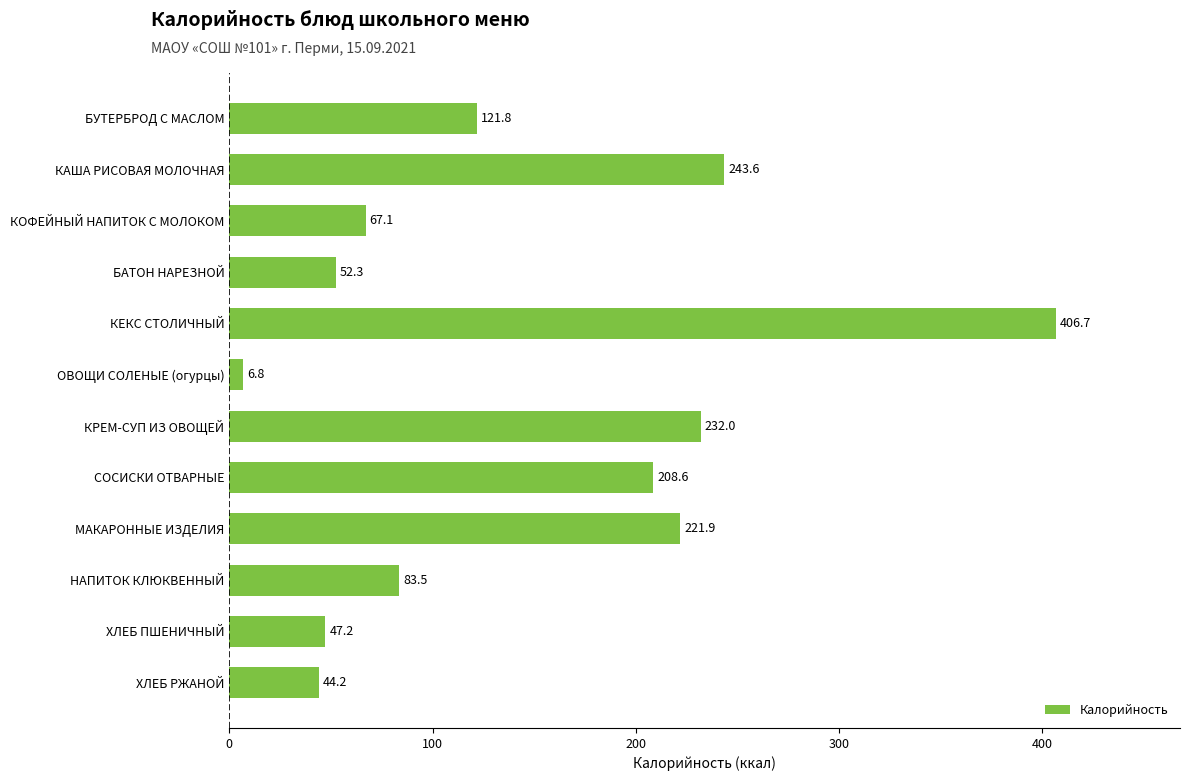

Reading top to bottom, list all the values displayed in this chart.

БУТЕРБРОД С МАСЛОМ=121.8	КАША РИСОВАЯ МОЛОЧНАЯ=243.6	КОФЕЙНЫЙ НАПИТОК С МОЛОКОМ=67.1	БАТОН НАРЕЗНОЙ=52.3	КЕКС СТОЛИЧНЫЙ=406.7	ОВОЩИ СОЛЕНЫЕ (огурцы)=6.8	КРЕМ-СУП ИЗ ОВОЩЕЙ=232.0	СОСИСКИ ОТВАРНЫЕ=208.6	МАКАРОННЫЕ ИЗДЕЛИЯ=221.9	НАПИТОК КЛЮКВЕННЫЙ=83.5	ХЛЕБ ПШЕНИЧНЫЙ=47.2	ХЛЕБ РЖАНОЙ=44.2